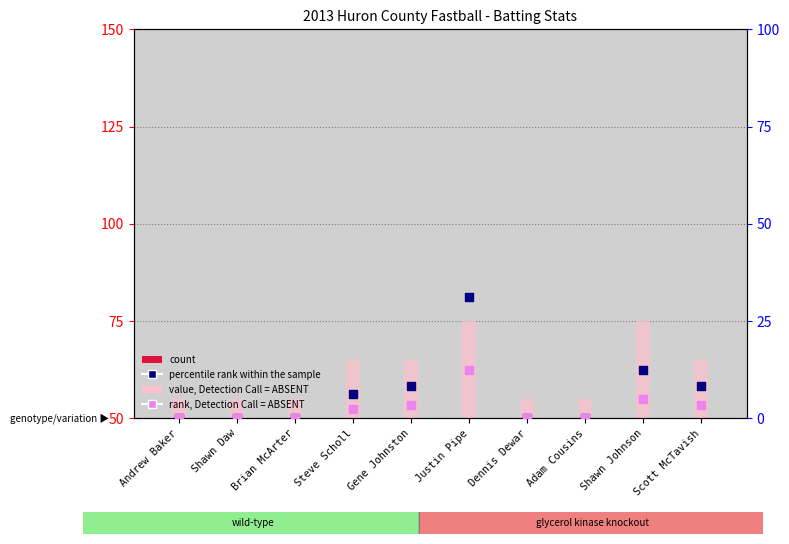

At which category is the sum across all series the highest?

Justin Pipe